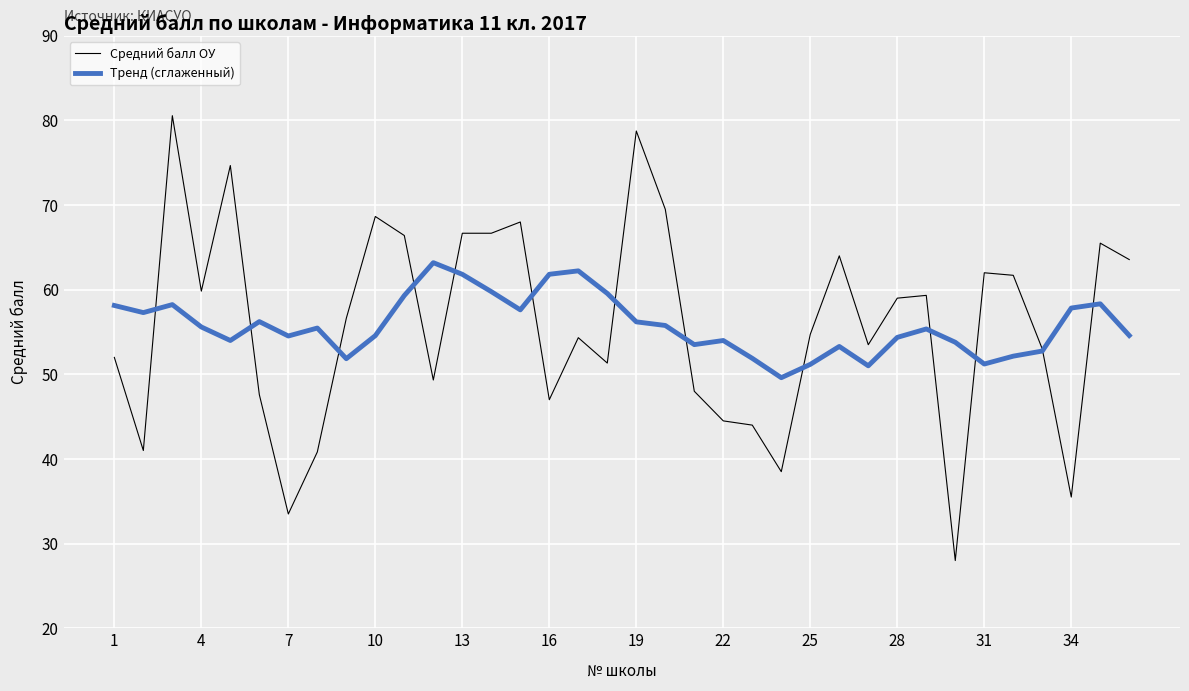

What is the maximum value for Средний балл ОУ?

80.6